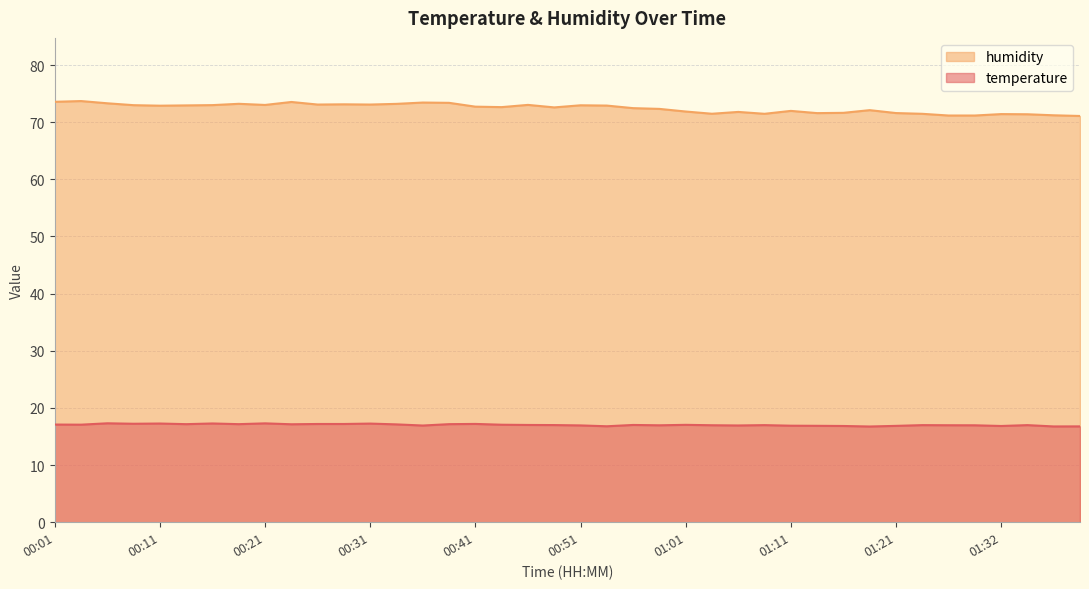

What is the difference between the highest and lowest values at 01:01?

54.8